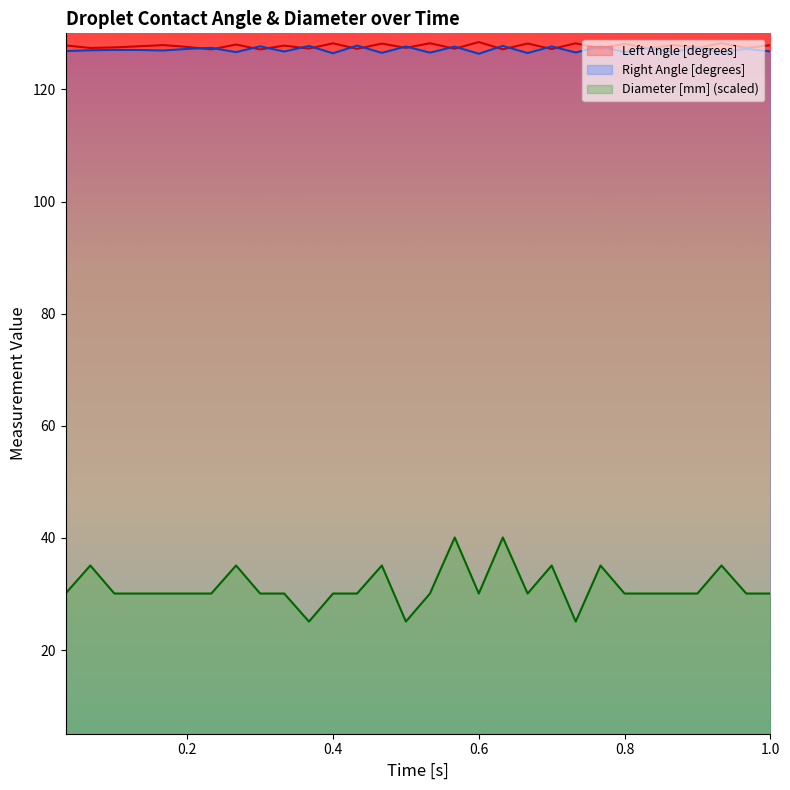

Does the chart have visible grid lines?

No